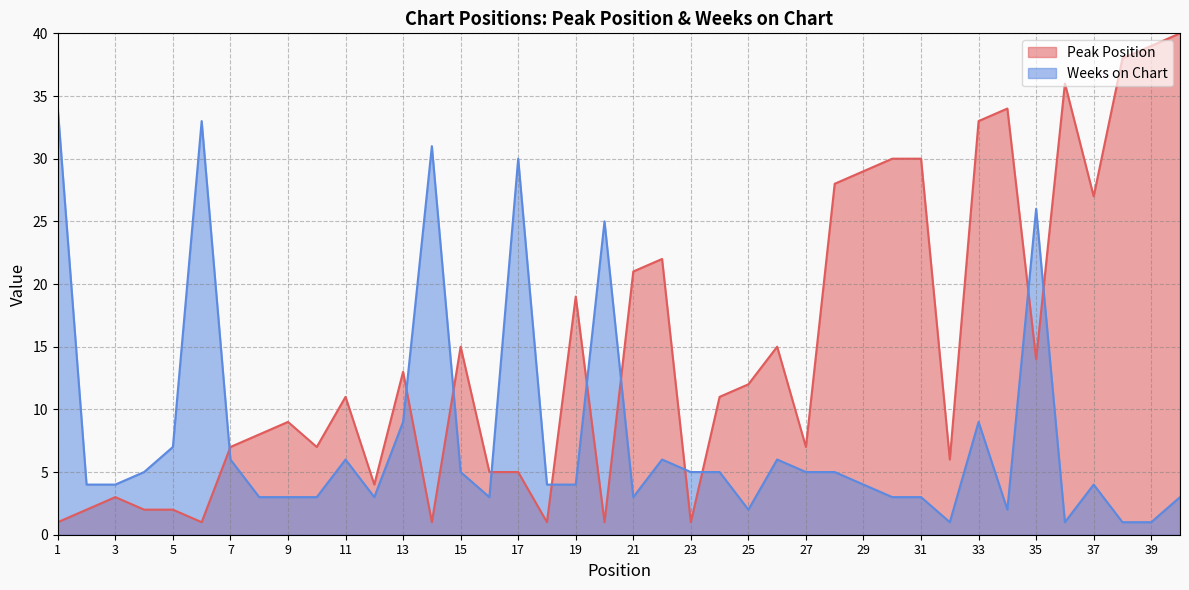

How many categories are shown in the chart?

40